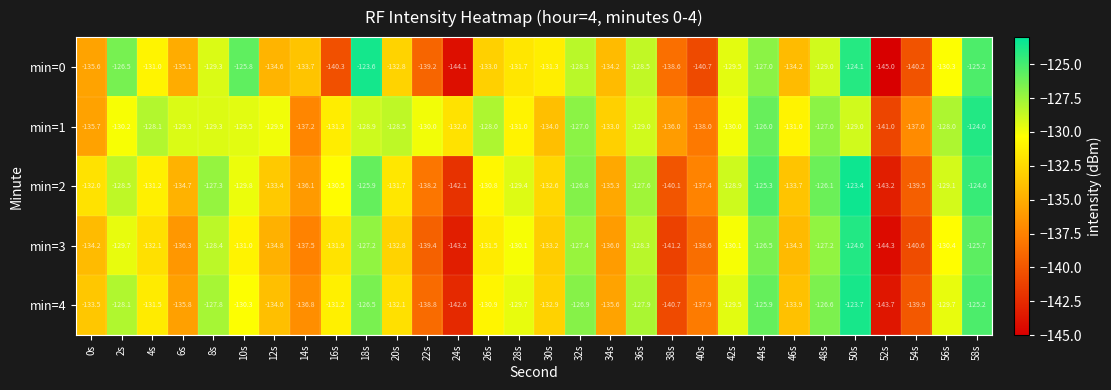

What is the spread (max minus min) of values at 36s?

1.4